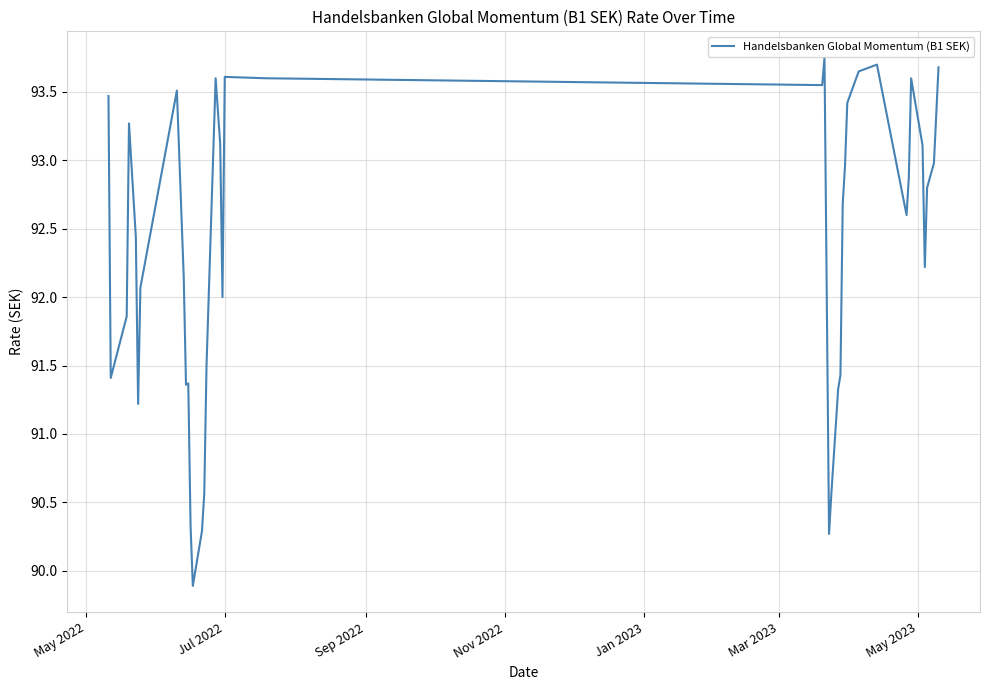

Count the number of data series in this chart.

1